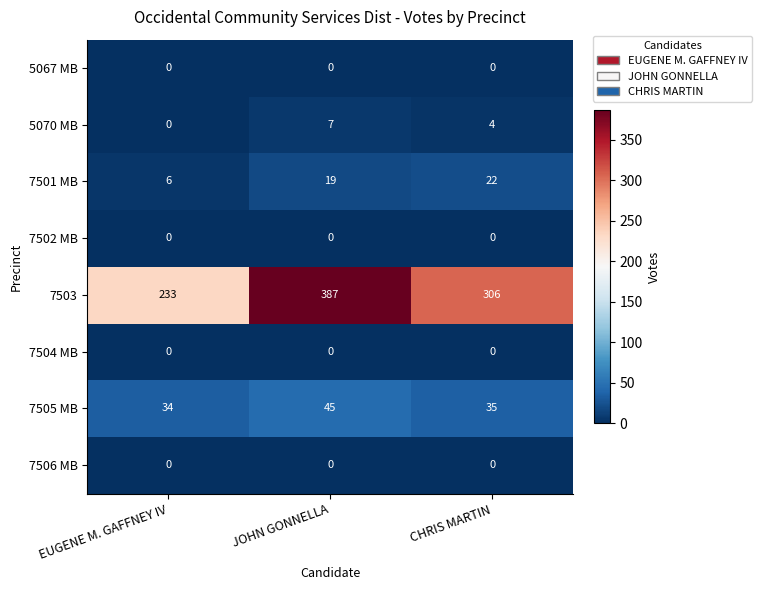

How many data points in 5070 MB are less than 4?

1